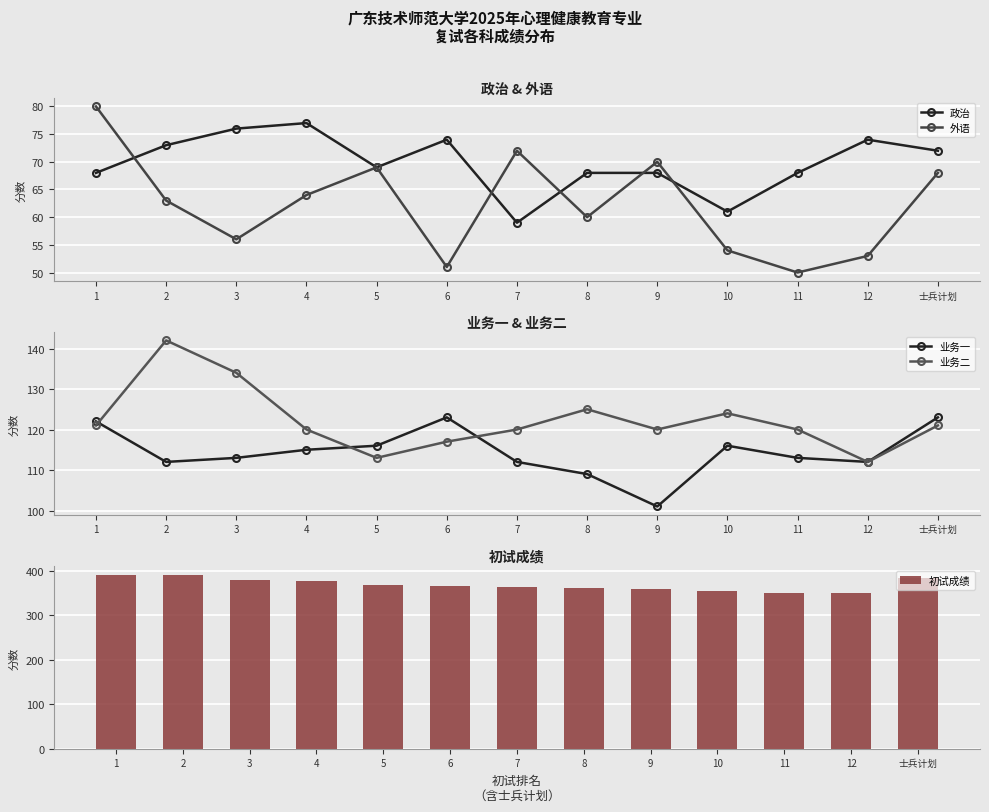

Which series changed the most between 1 and 11?

初试成绩